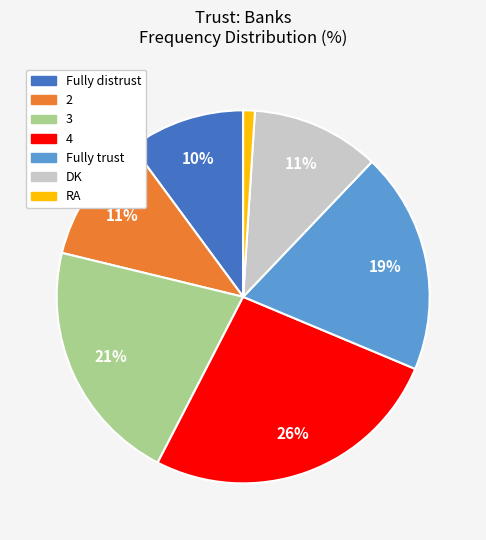

The DK slice represents 1% of the pie. True or false?

False